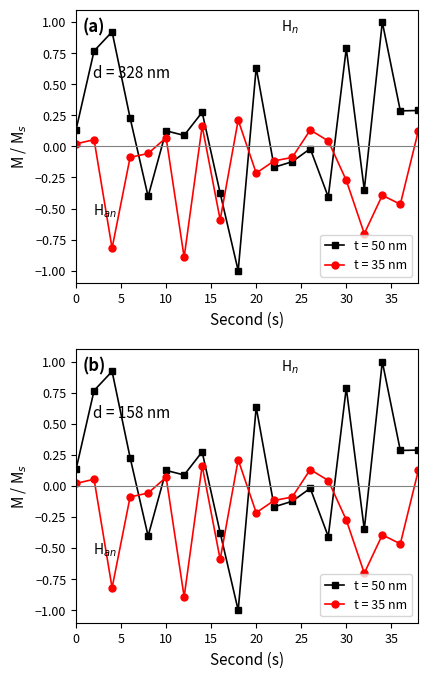

What is the average value of the t = 50 nm series?

0.1